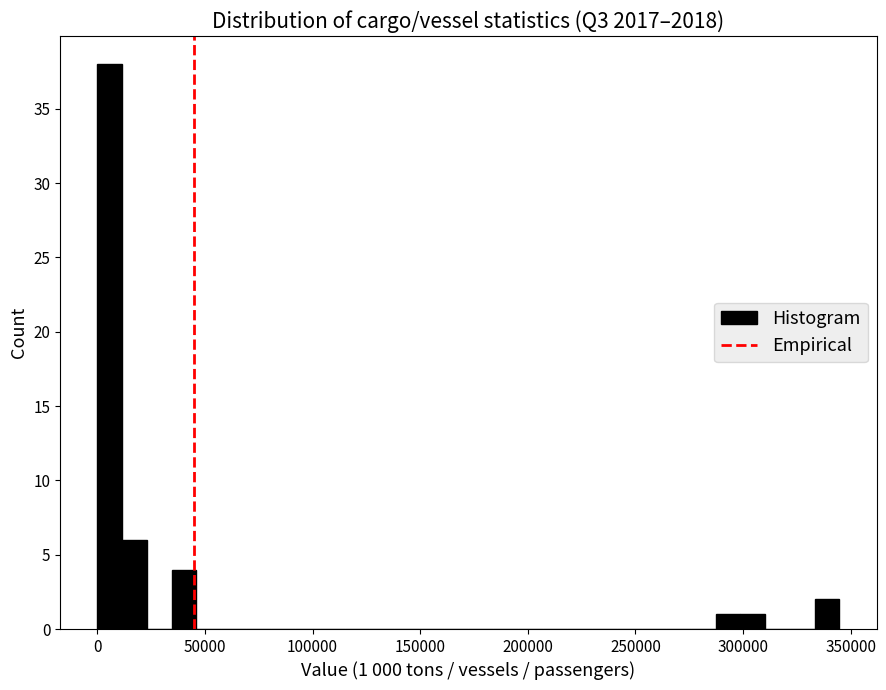

Around what value on the x-axis is the tallest bar? Give the approximate position of its centre, as read against the axis.

5000